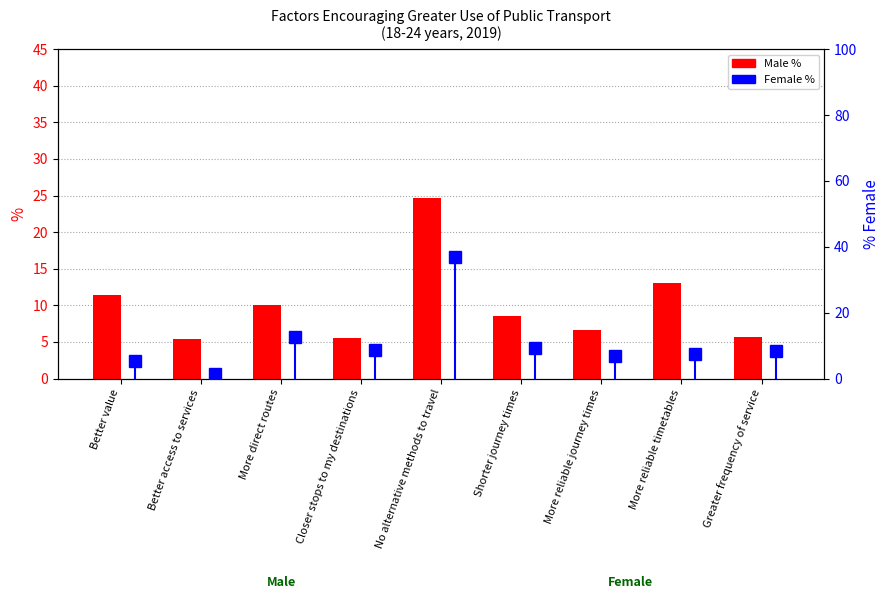

Which series changed the most between More direct routes and Shorter journey times?

Female